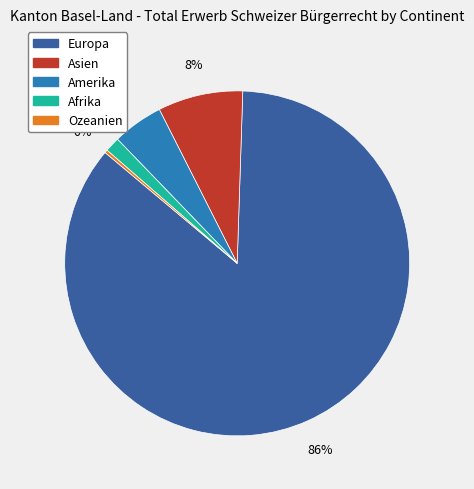

How many slices are in this pie chart?

5